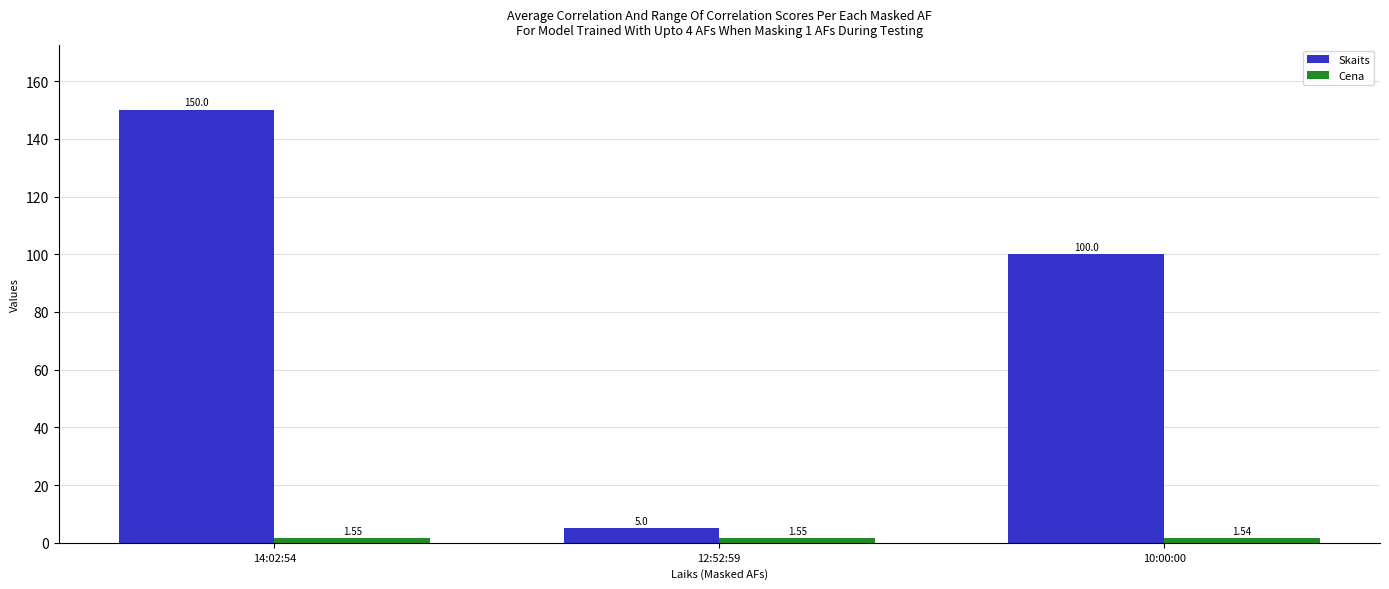

What is the difference between the maximum and minimum values in the Skaits series?

145.0